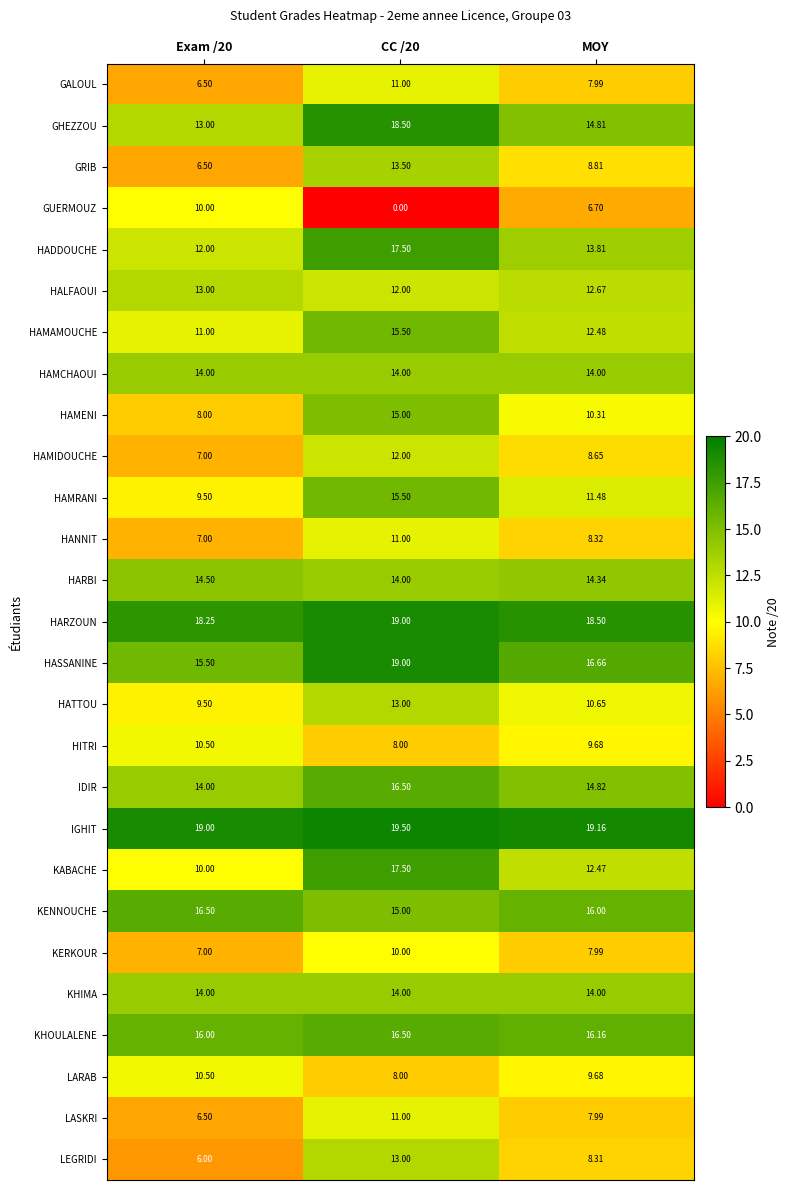

How many data points in GHEZZOU are less than 14?

1